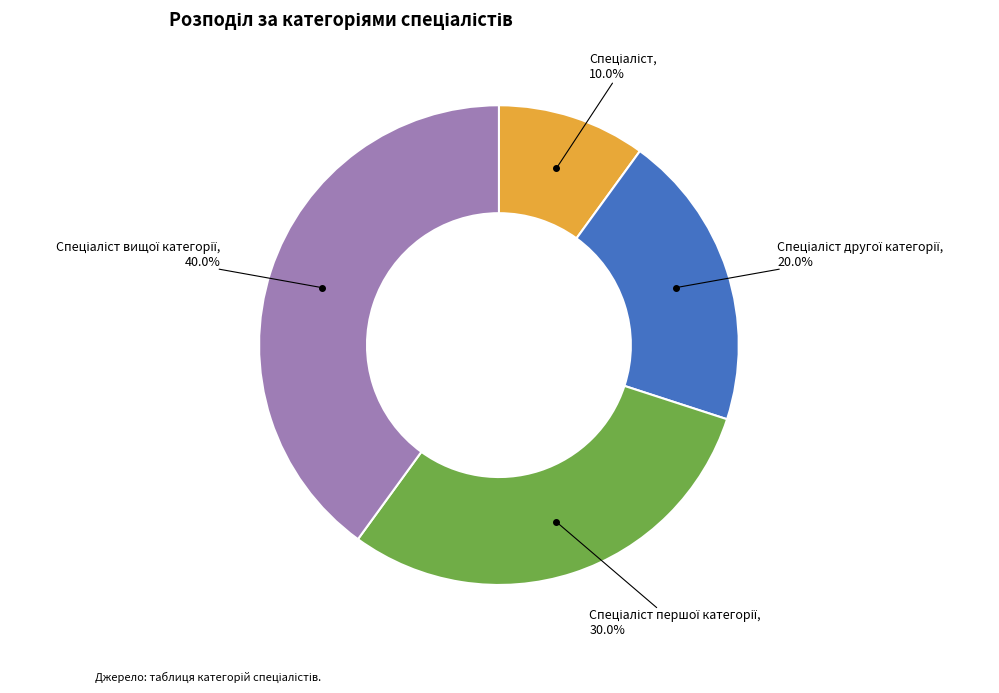

Does any single category account for the majority?

No